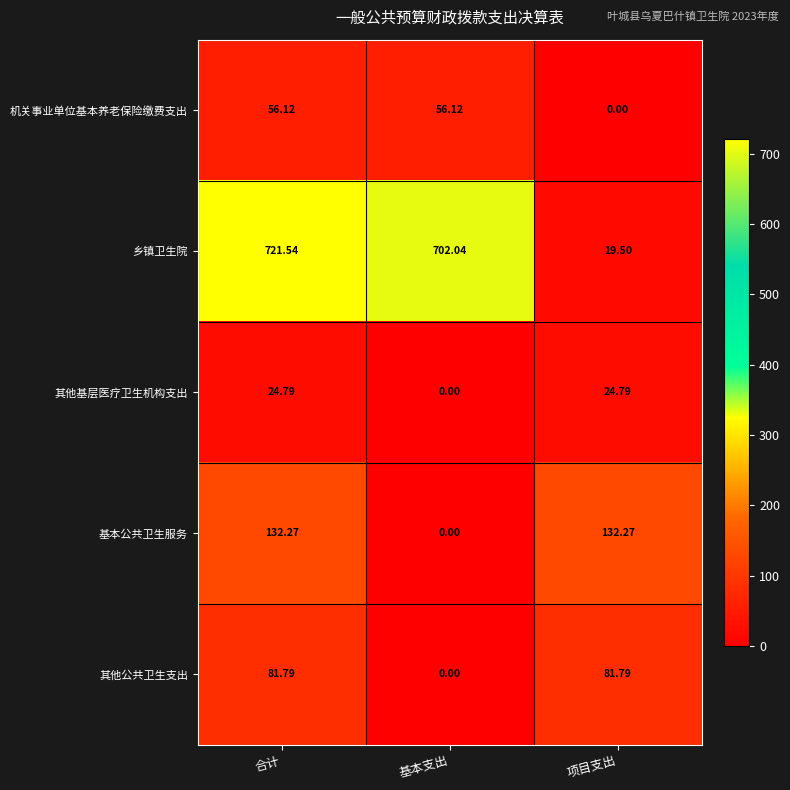

Which series changed the most between 合计 and 基本支出?

基本公共卫生服务